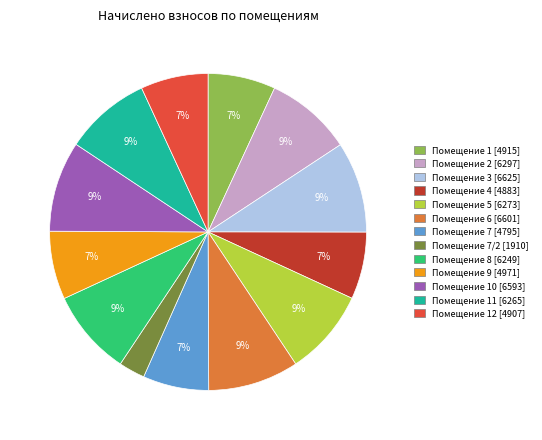

Does any single category account for the majority?

No